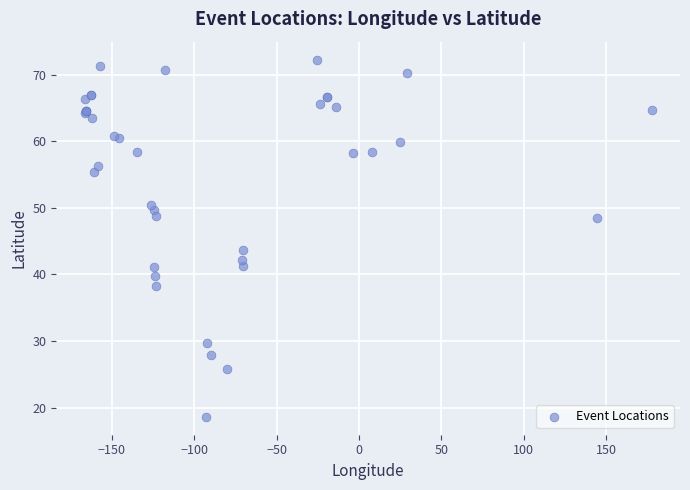

What Y value in the scatter plot is closest to 45?

43.7